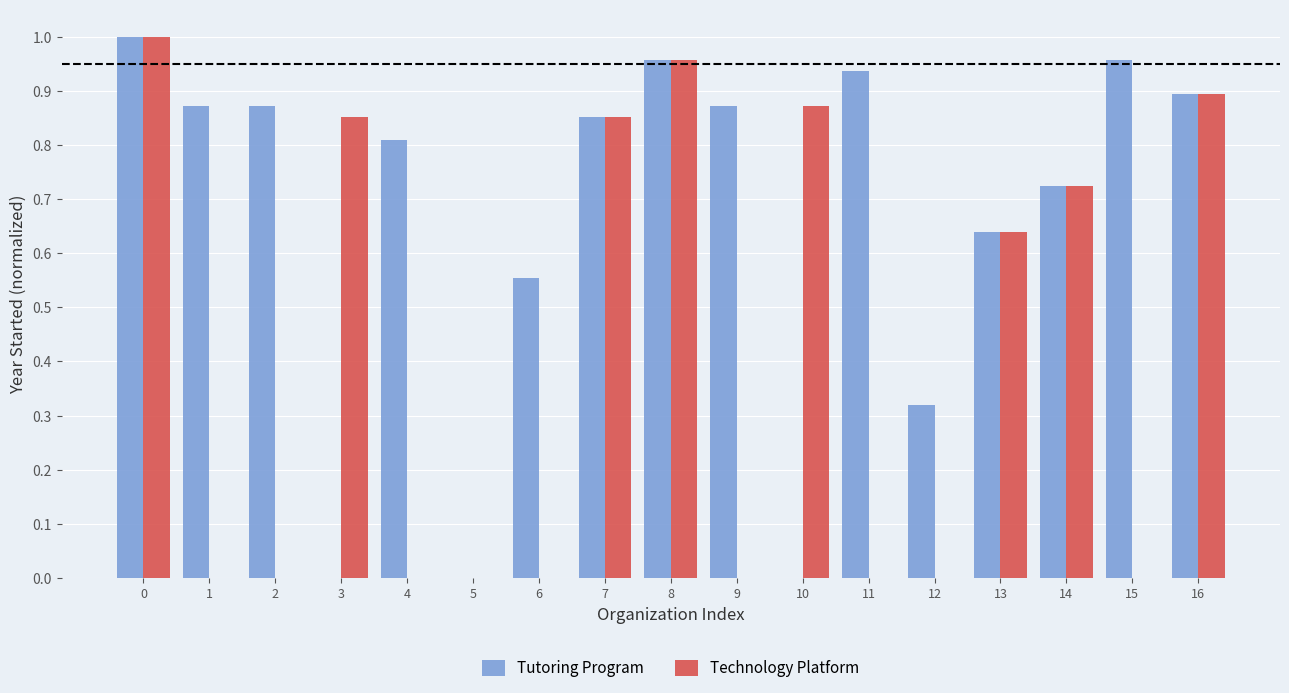

Which series has the largest total across all categories?

Tutoring Program